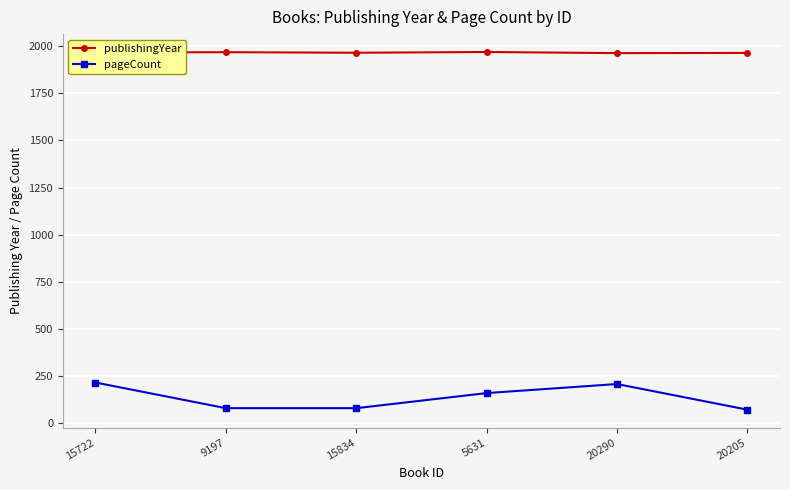

True or false: pageCount and publishingYear intersect in this chart.

False